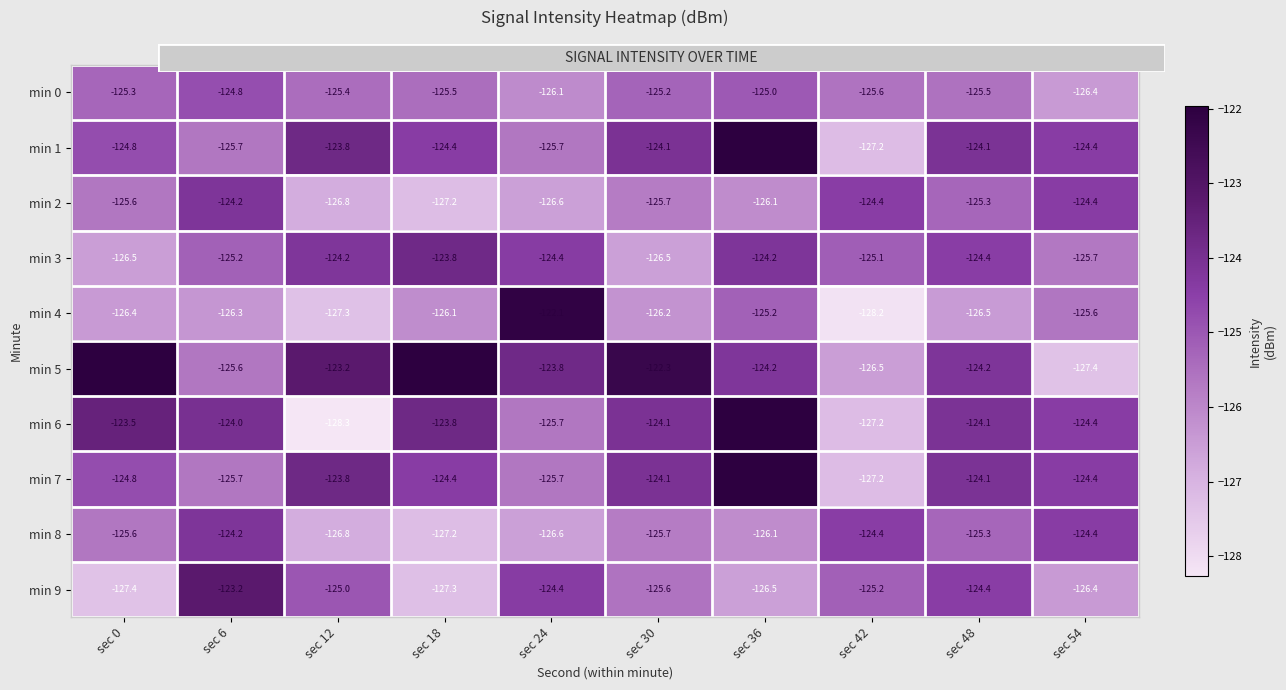

Where does the min 0 series first go above -125?

sec 6